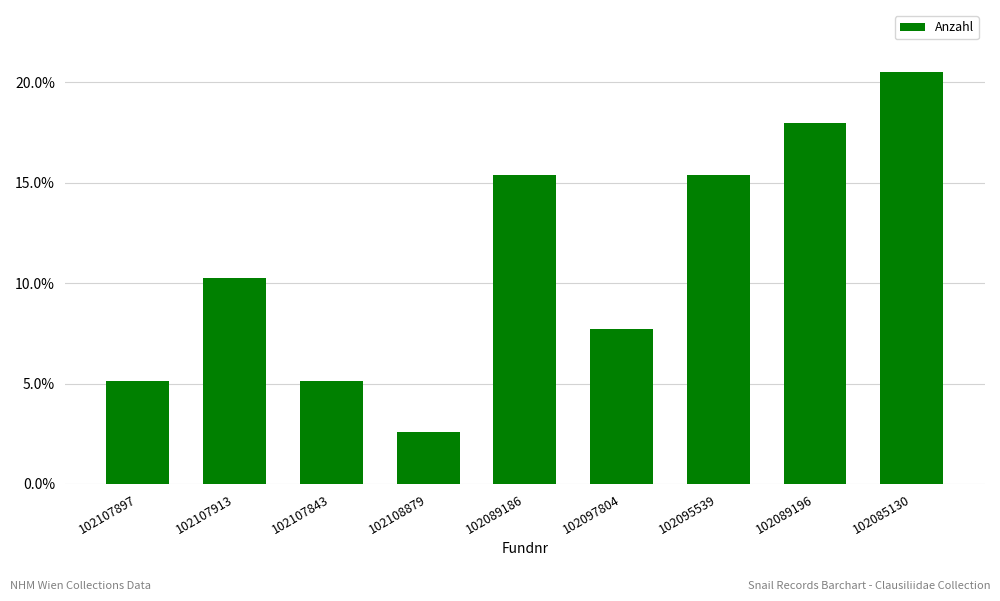

What is the sum of the values at 102085130 and 102107913?

0.3